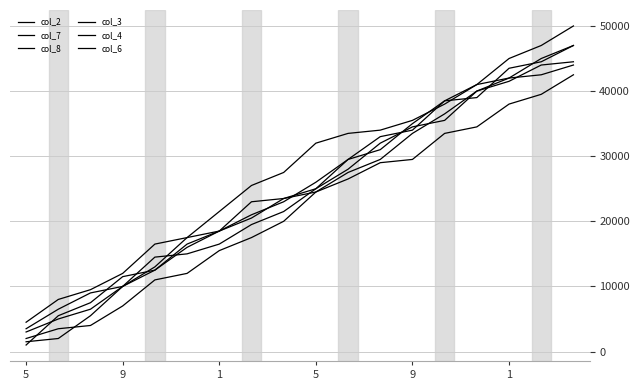

How many lines are shown in the chart?

6